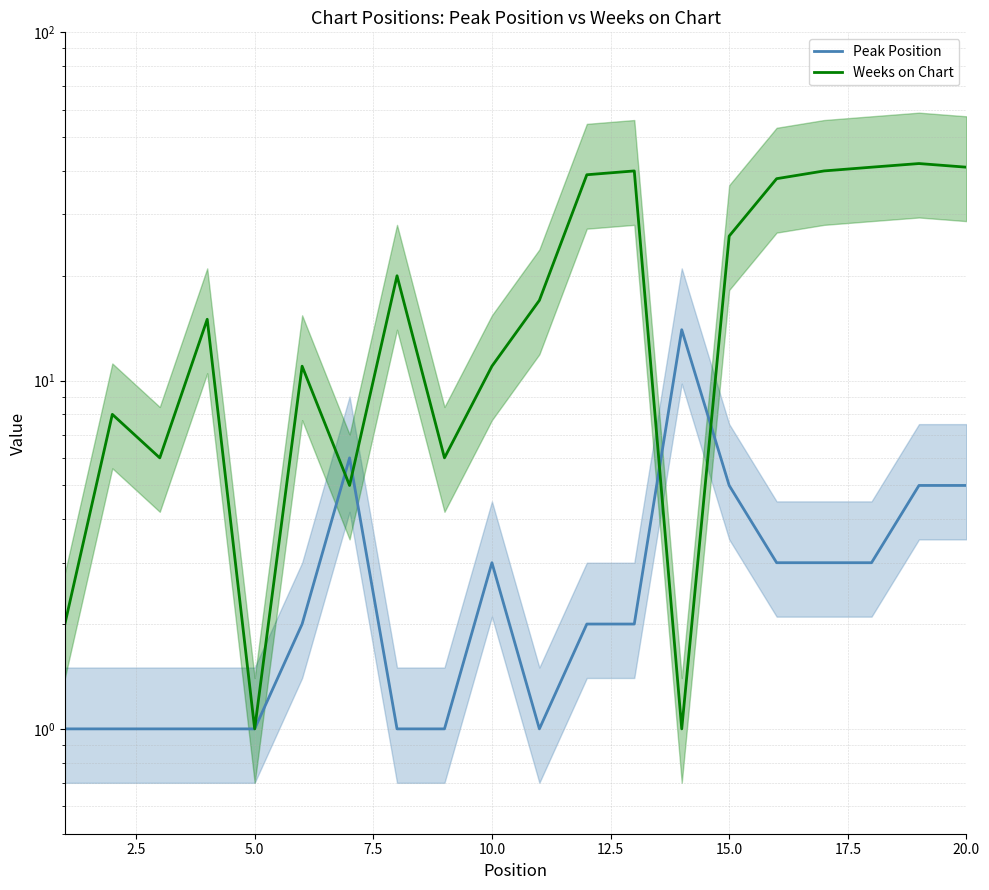

Rank the series by their maximum value, from highest to lowest.

Weeks on Chart, Peak Position